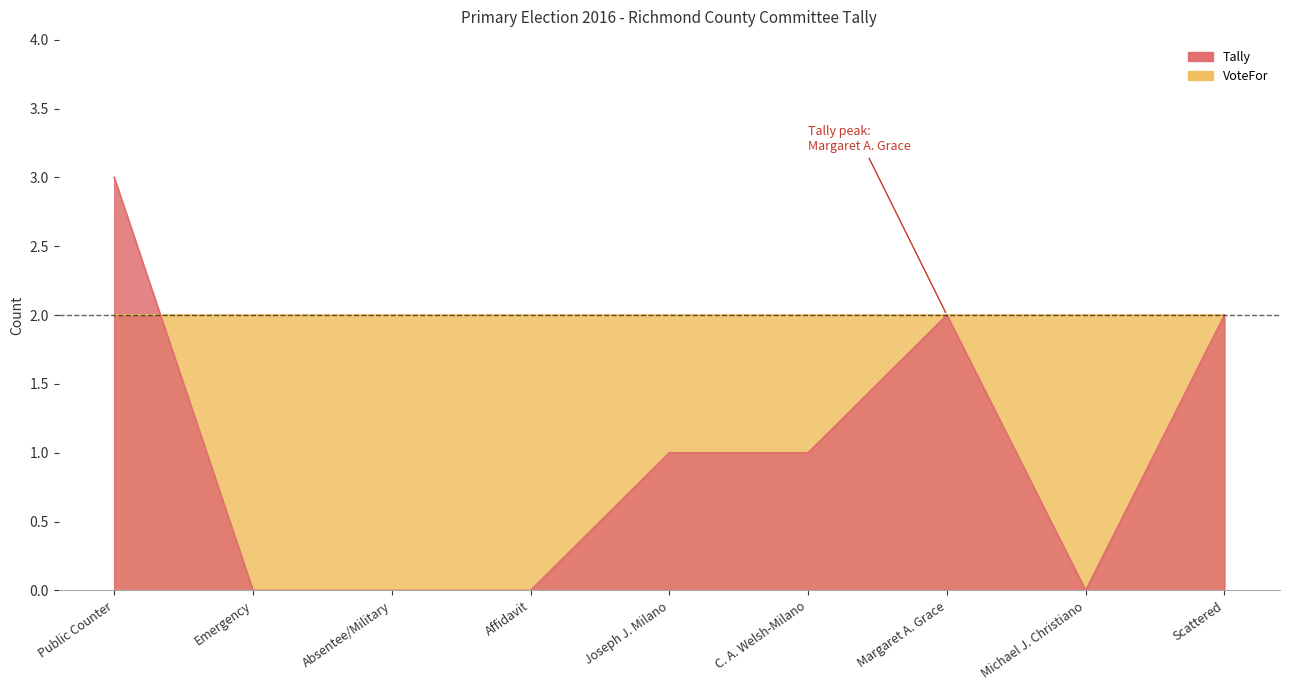

At which label is the value closest to 1?

Joseph J. Milano